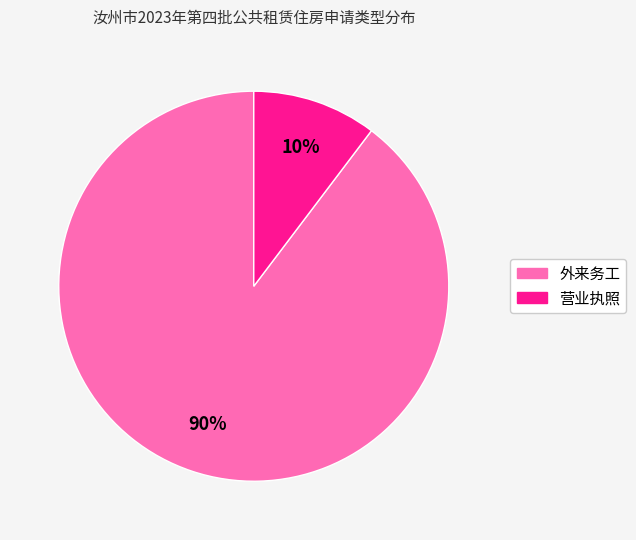

Count the number of slices in the pie.

2